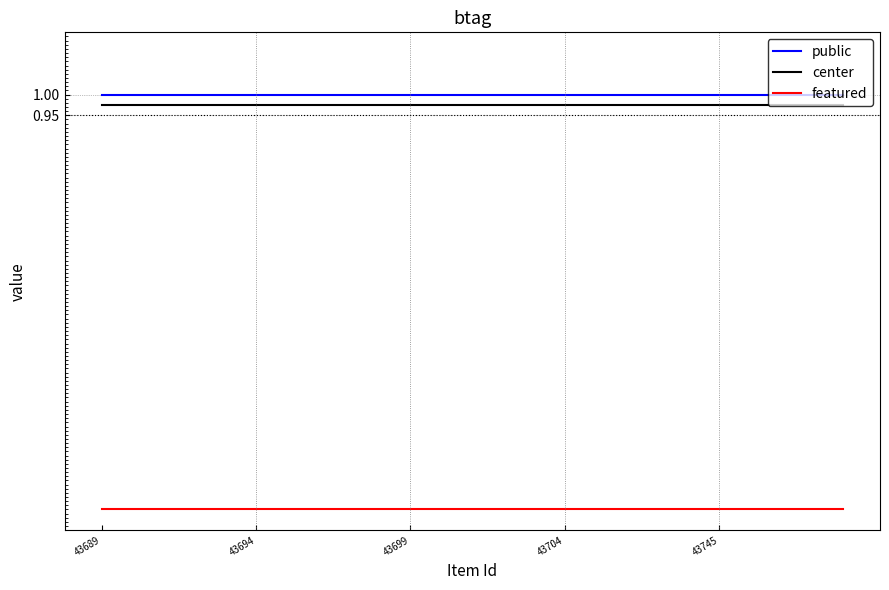

True or false: featured and center cross at least once.

False